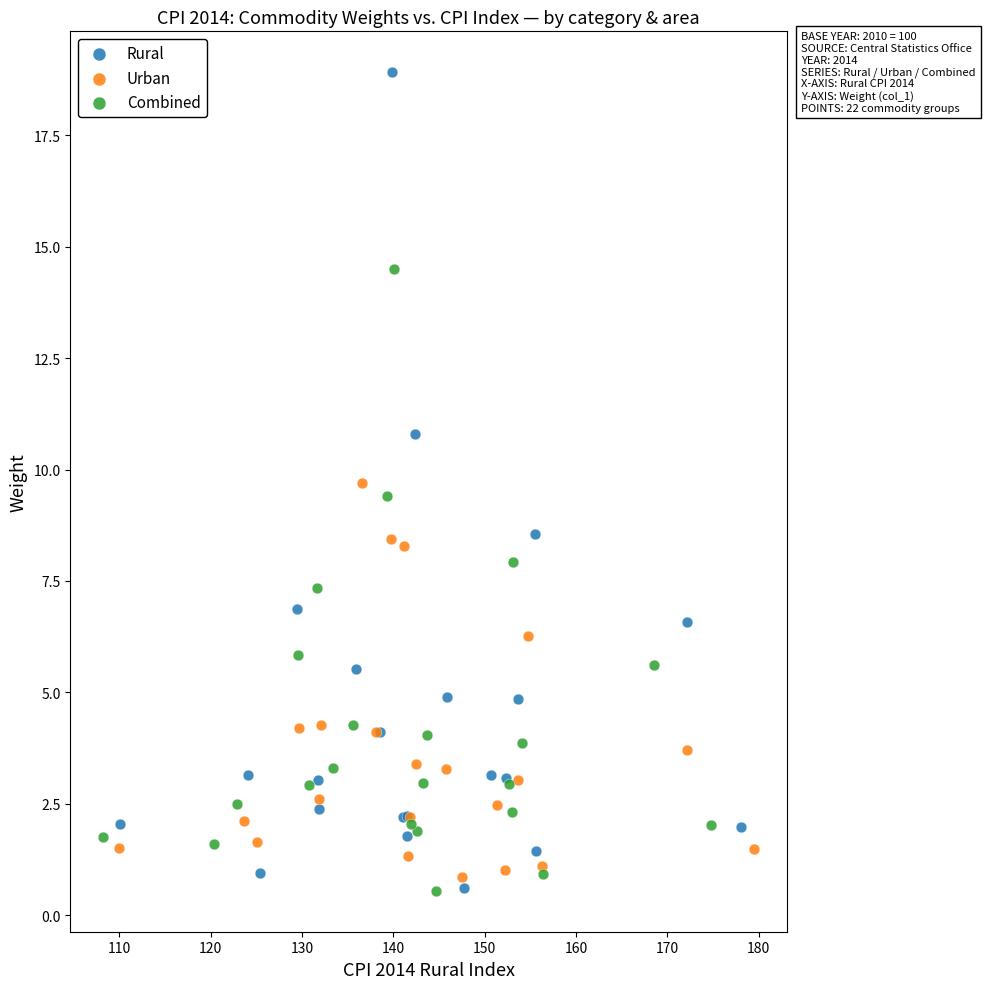

What are all the series names shown in the legend?

Rural, Urban, Combined